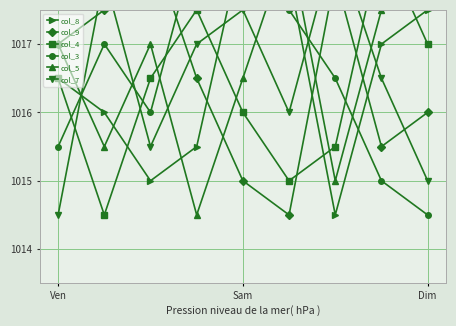

The value of col_8 at 7 is 624.1. True or false?

False